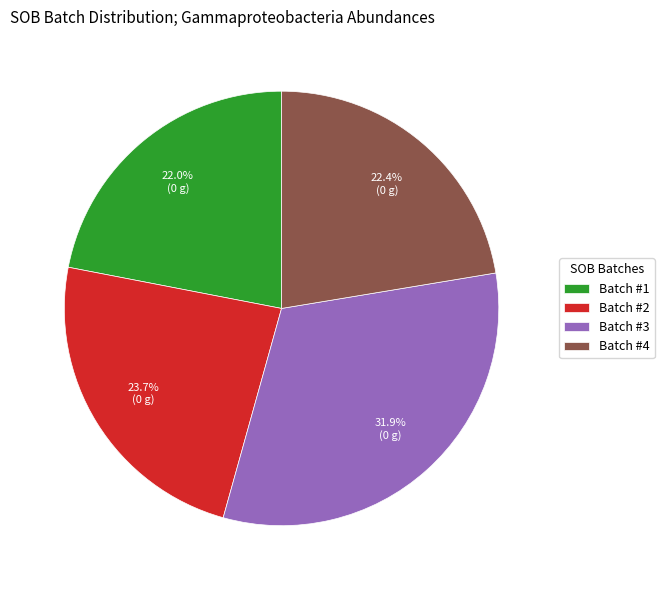

Is there any slice that represents more than half of the pie?

No